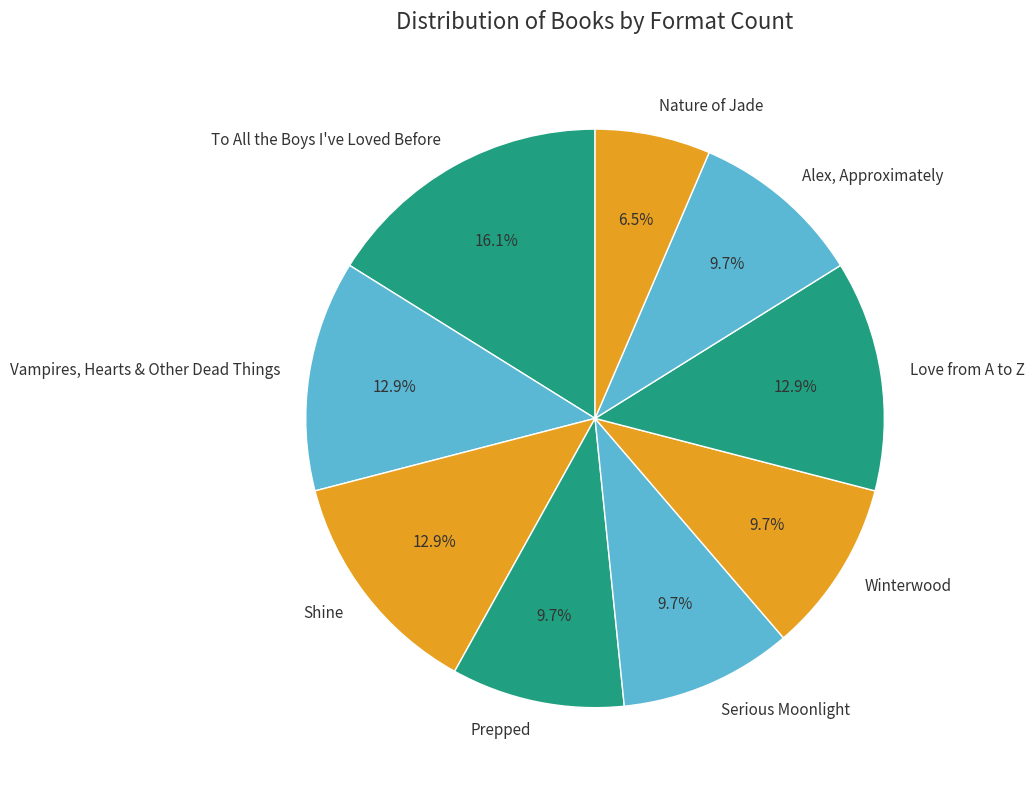

Which slice is the smallest?

Nature of Jade